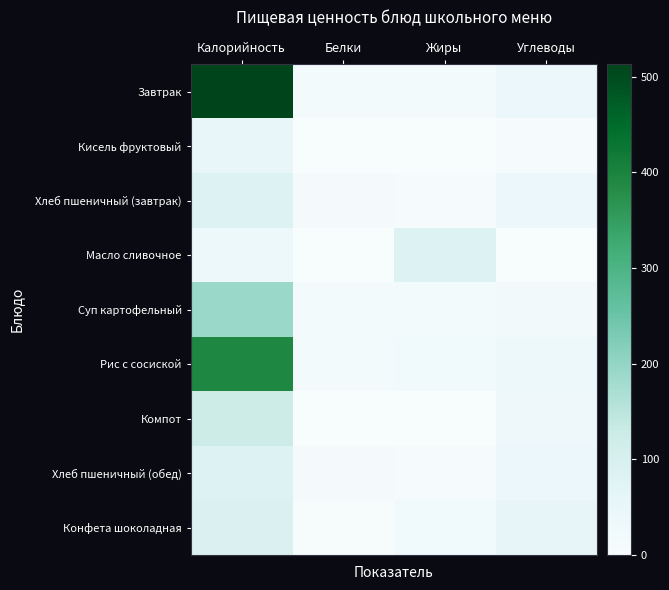

Which label corresponds to the smallest value in the chart?

Жиры